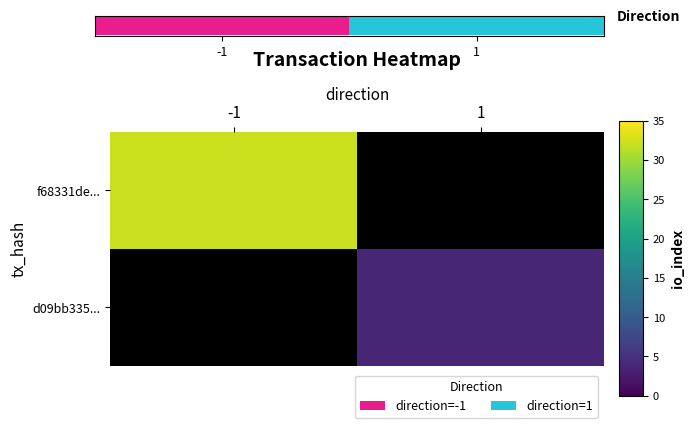

Rank the series by their average value, from highest to lowest.

f68331de..., d09bb335...